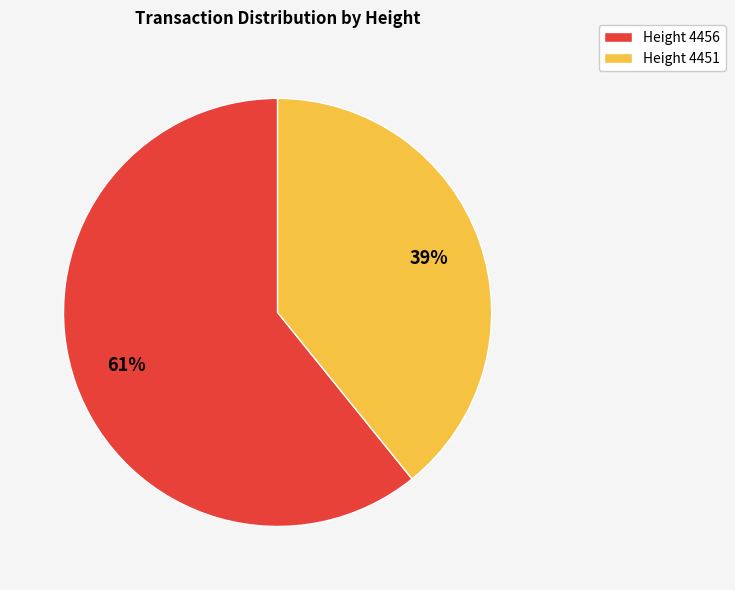

Is there a majority slice in this chart?

Yes